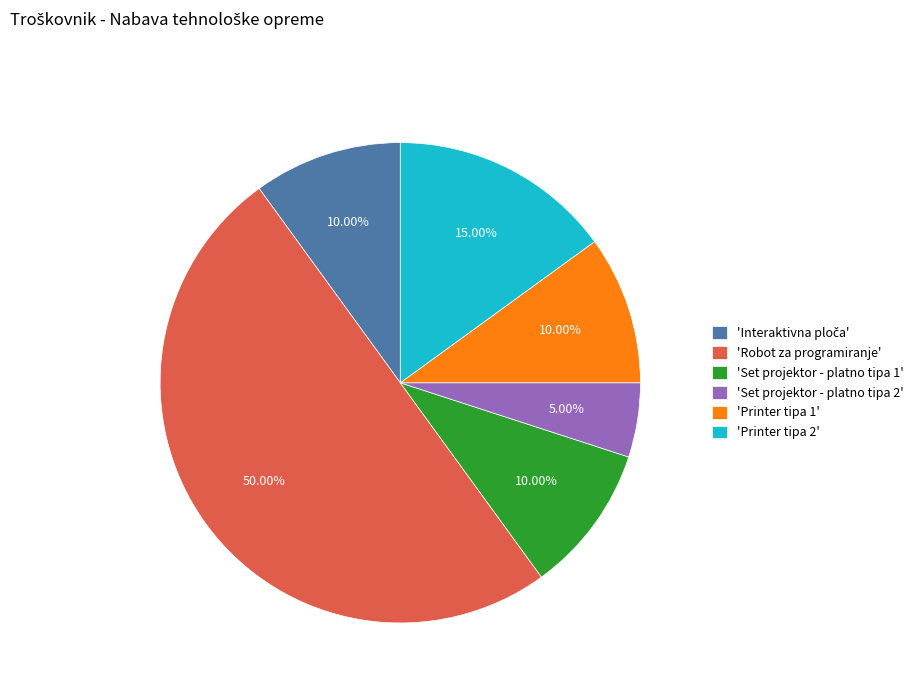

Which slice is the largest?

'Robot za programiranje'